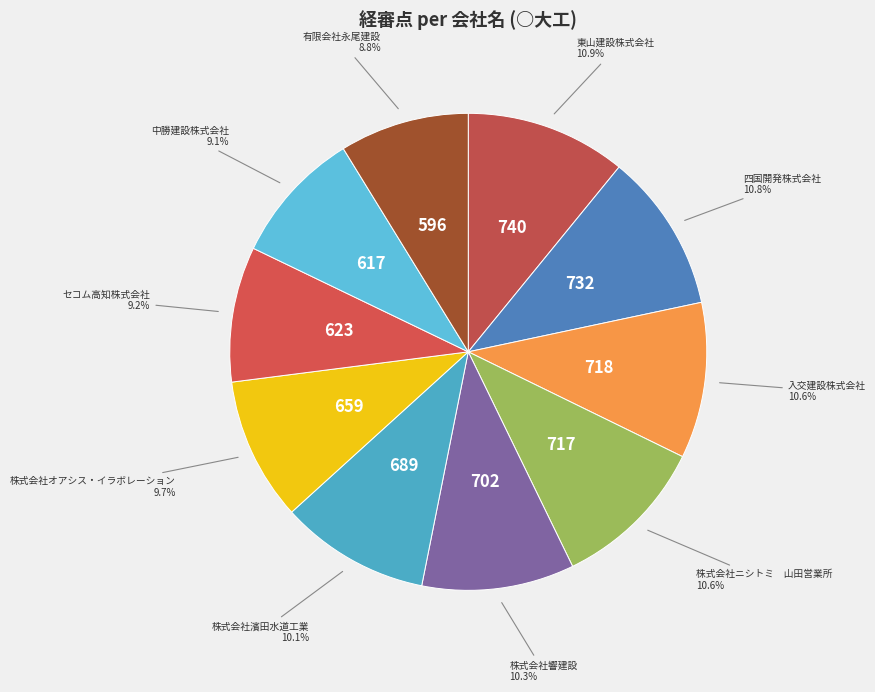

Count the number of slices in the pie.

10